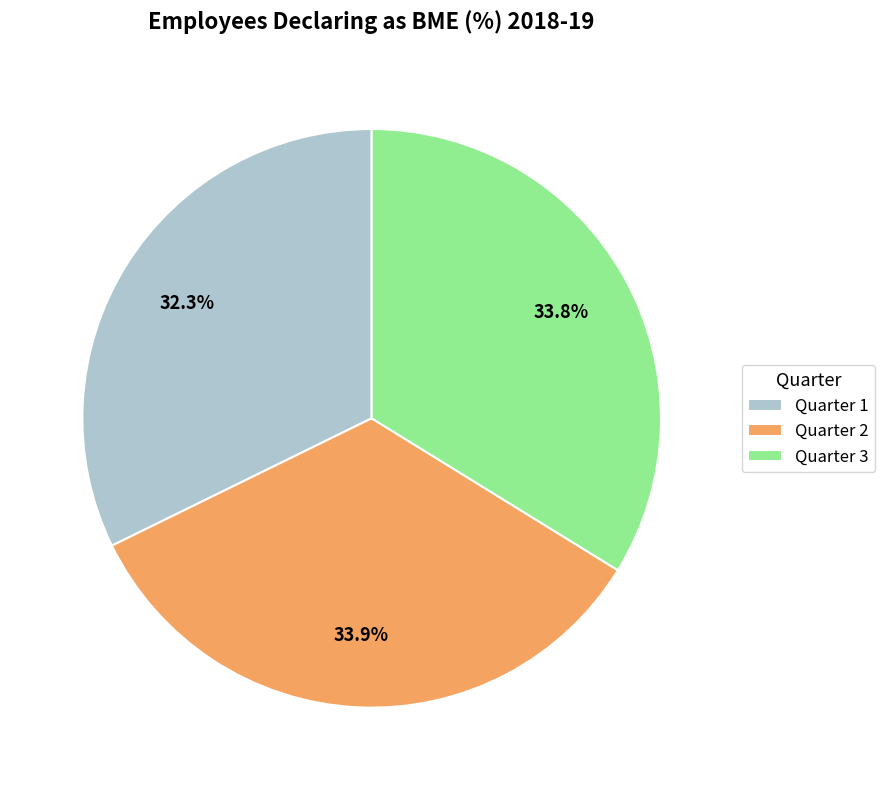

To the nearest percent, what percentage of the pie is Quarter 3?

34%